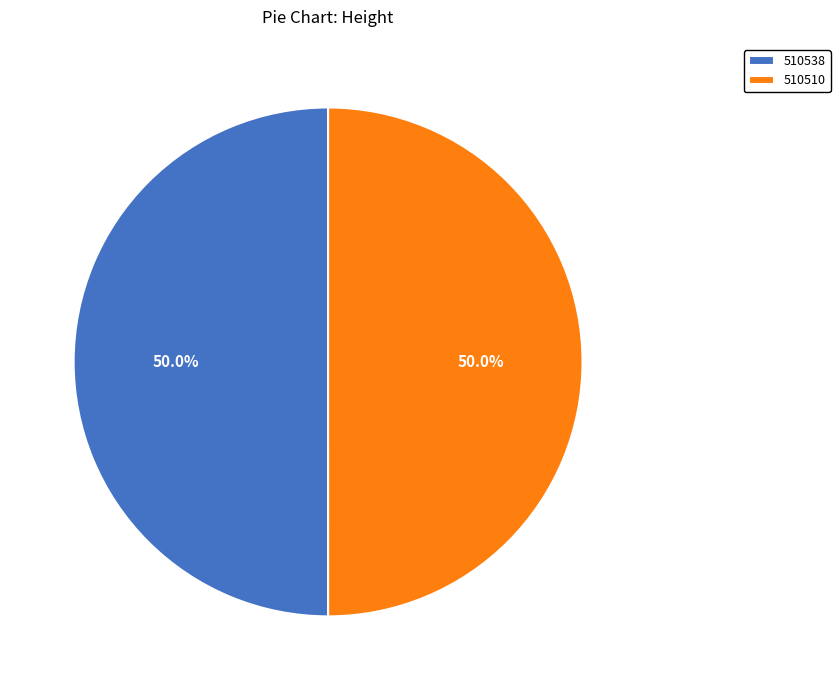

To the nearest percent, what portion does 510538 represent?

50%